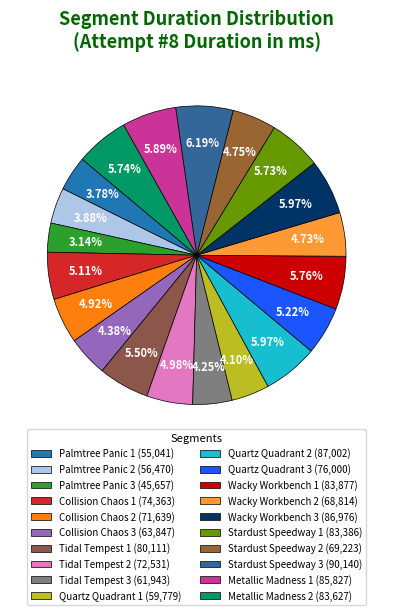

What percentage is NOT represented by Metallic Madness 2?

94.3%